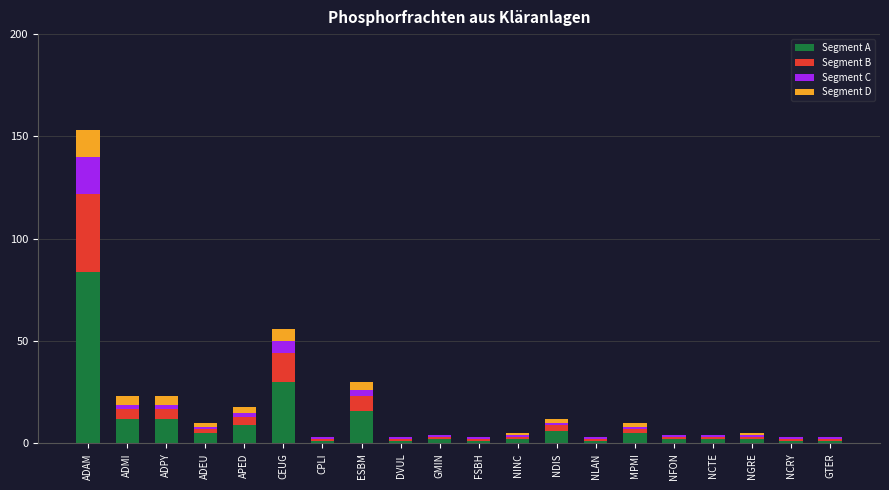

What is the maximum value for Segment A?

84